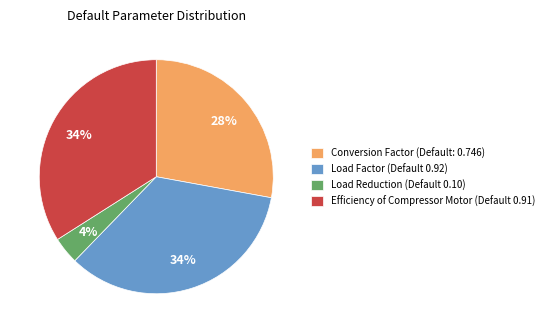

Is there a majority slice in this chart?

No